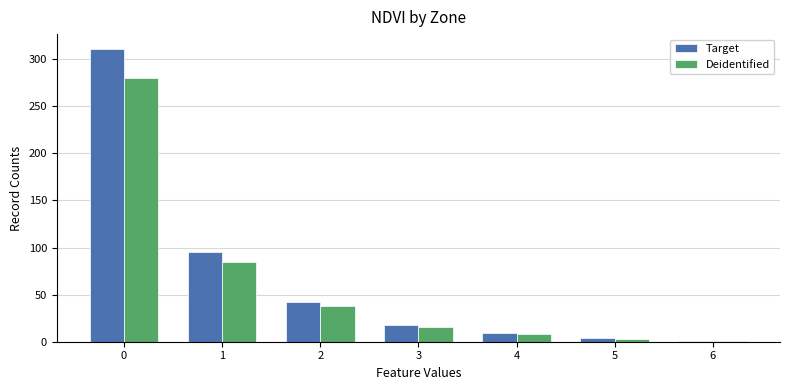

How many values in the Target series are below 18?

3